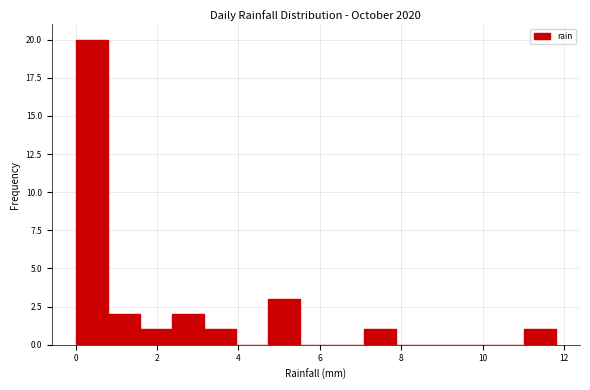

Around what value on the x-axis is the tallest bar? Give the approximate position of its centre, as read against the axis.

0.4